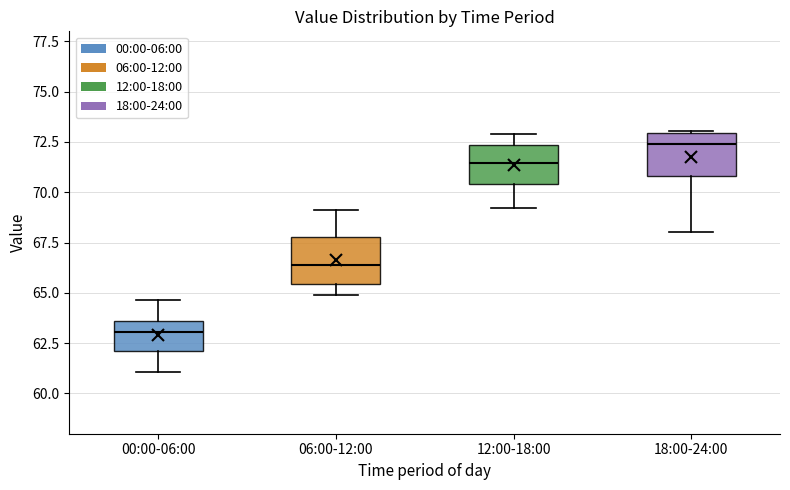

Where is the lower edge of the box for 06:00-12:00 on the y-axis? The values are not printed on the chart, so give them approximately, as read against the axis.

65.5